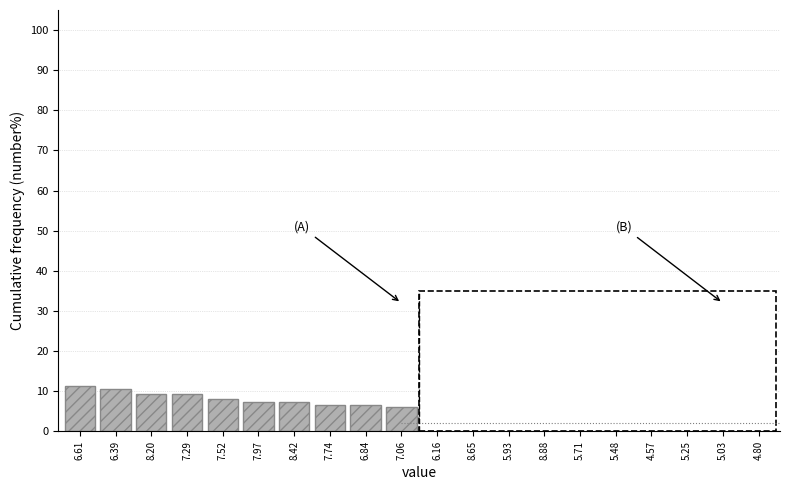

Reading left to right, list all the values displayed in this chart.

6.61=11.3	6.39=10.7	8.20=9.3	7.29=9.3	7.52=8.0	7.97=7.3	8.42=7.3	7.74=6.7	6.84=6.7	7.06=6.0	6.16=4.7	8.65=4.0	5.93=4.0	8.88=2.7	5.71=0.7	5.48=0.7	4.57=0.7	5.25=0.0	5.03=0.0	4.80=0.0